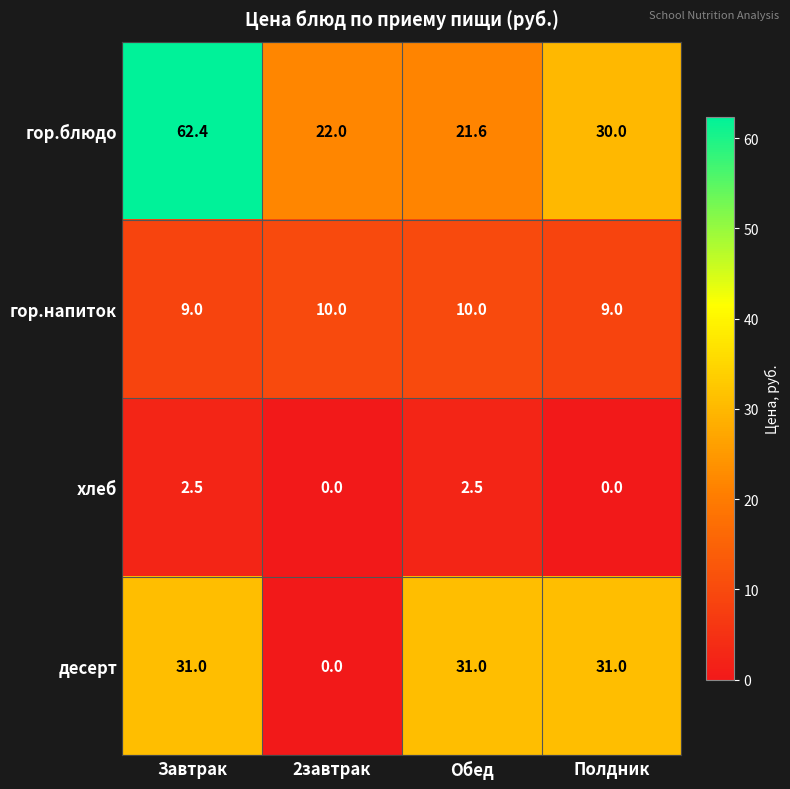

The value of гор.напиток at Полдник is 9.0. True or false?

True